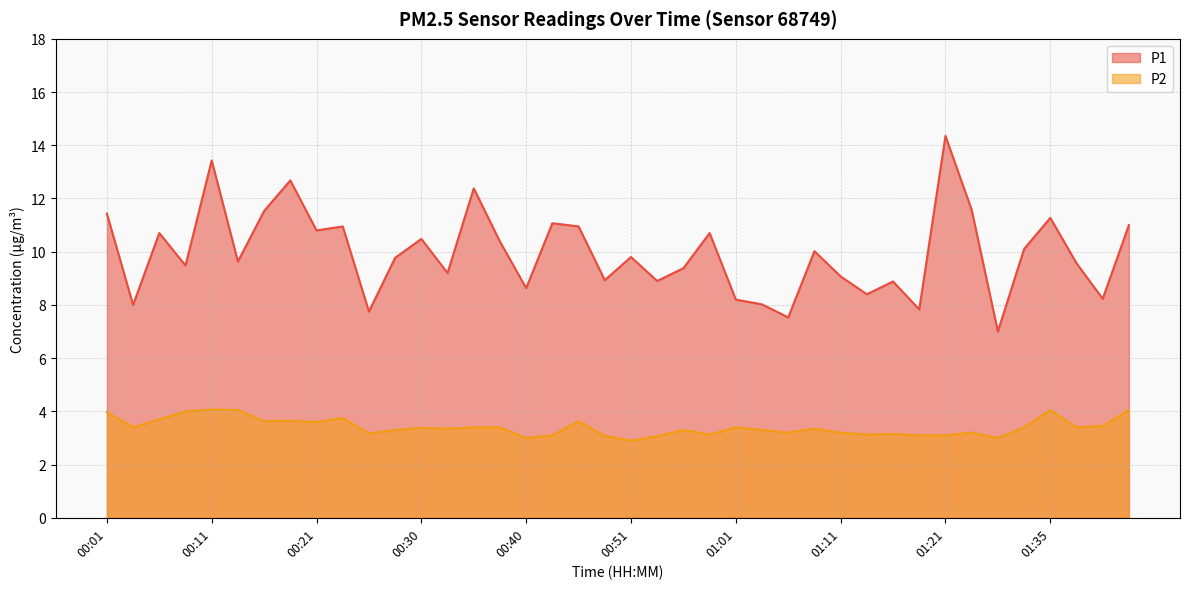

Where is the first local maximum for P2?

00:11